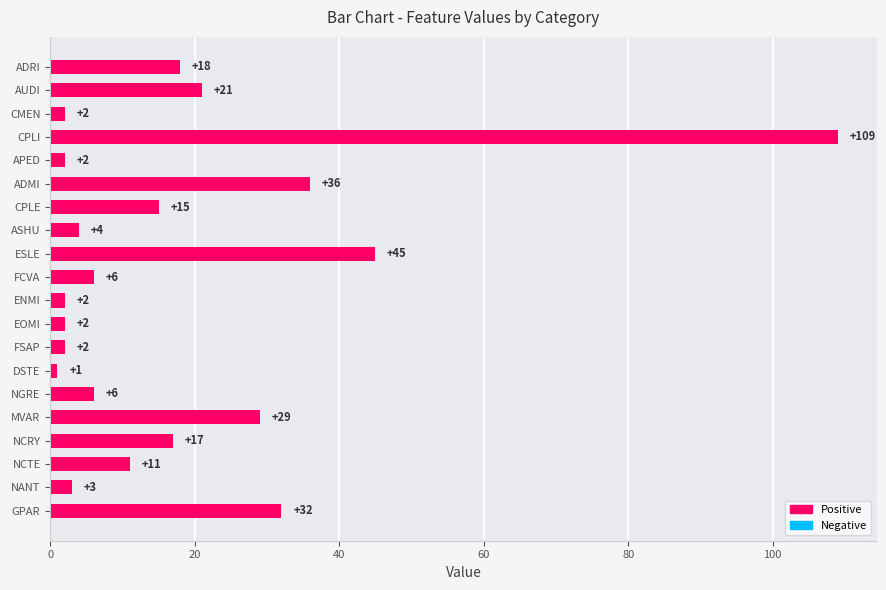

What is the greatest value displayed?

109